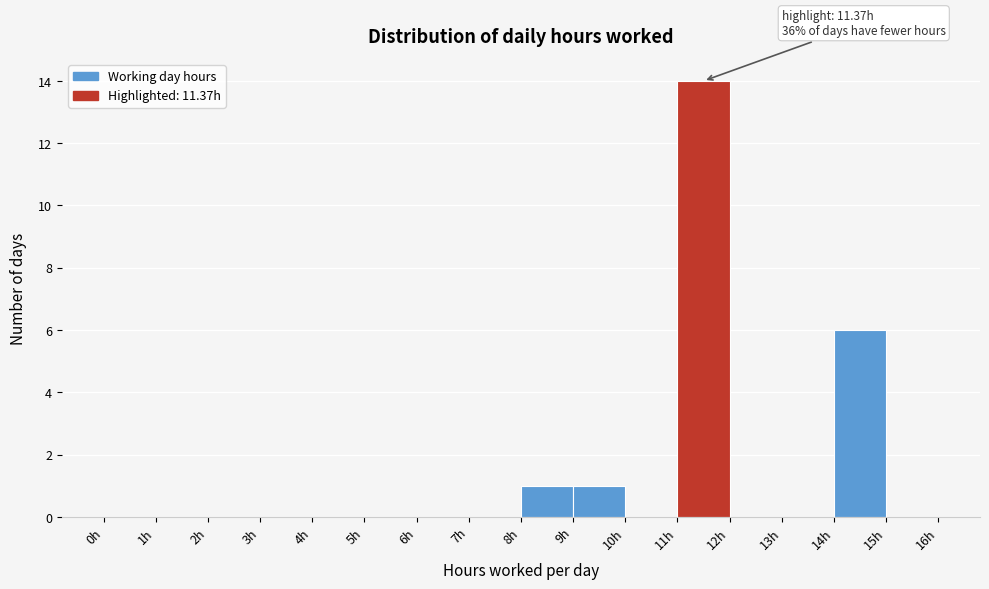

Which range on the x-axis has the tallest bar?

11 to 12